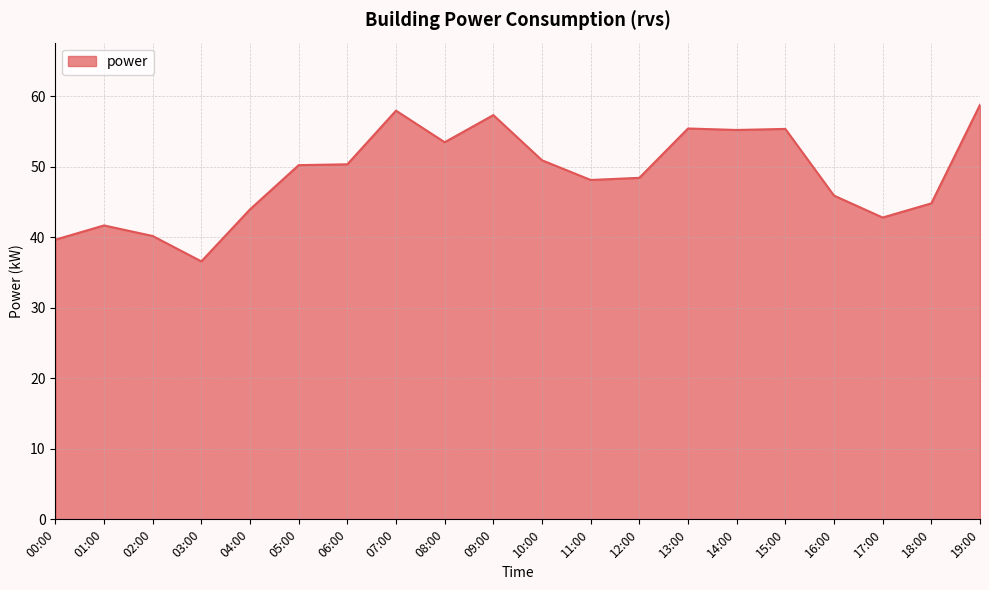

How many series are shown in this chart?

1